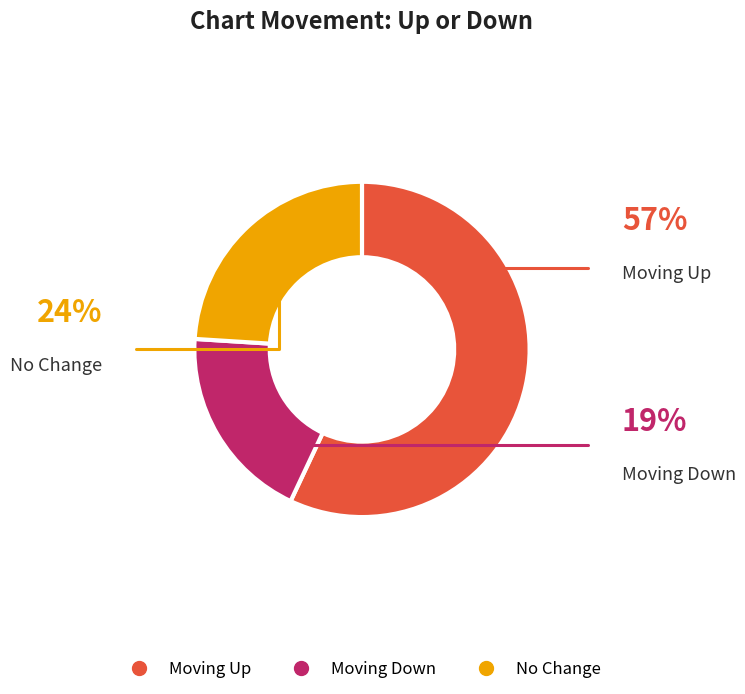

Is there a majority slice in this chart?

Yes